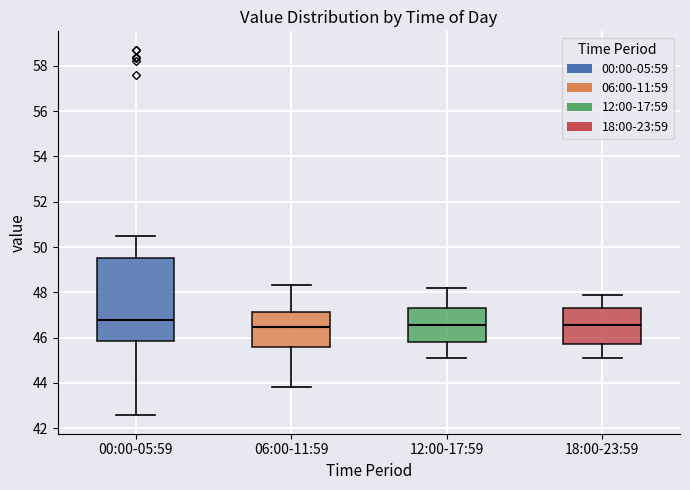

Reading left to right, transcribe this box plot: for each box, give where its median line is, the range the box spans, and where its two whiskers end, as read against the y-axis. The values are not printed on the chart, so give them approximately, as read against the axis.

00:00-05:59: median 46.8, box 45.8 to 49.6, whiskers 42.6 to 50.4
06:00-11:59: median 46.4, box 45.6 to 47.2, whiskers 43.8 to 48.4
12:00-17:59: median 46.6, box 45.8 to 47.4, whiskers 45.2 to 48.2
18:00-23:59: median 46.6, box 45.8 to 47.4, whiskers 45.2 to 48.0